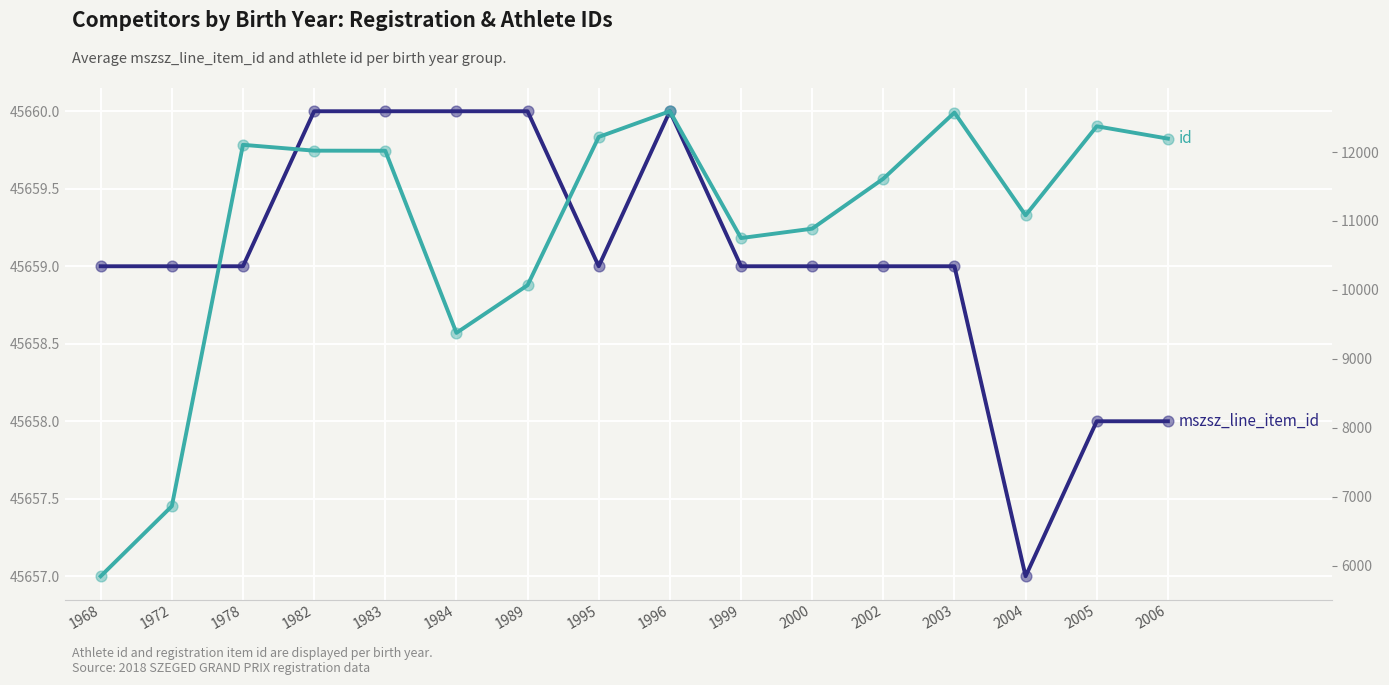

Which series has the largest Y range (max minus min)?

id